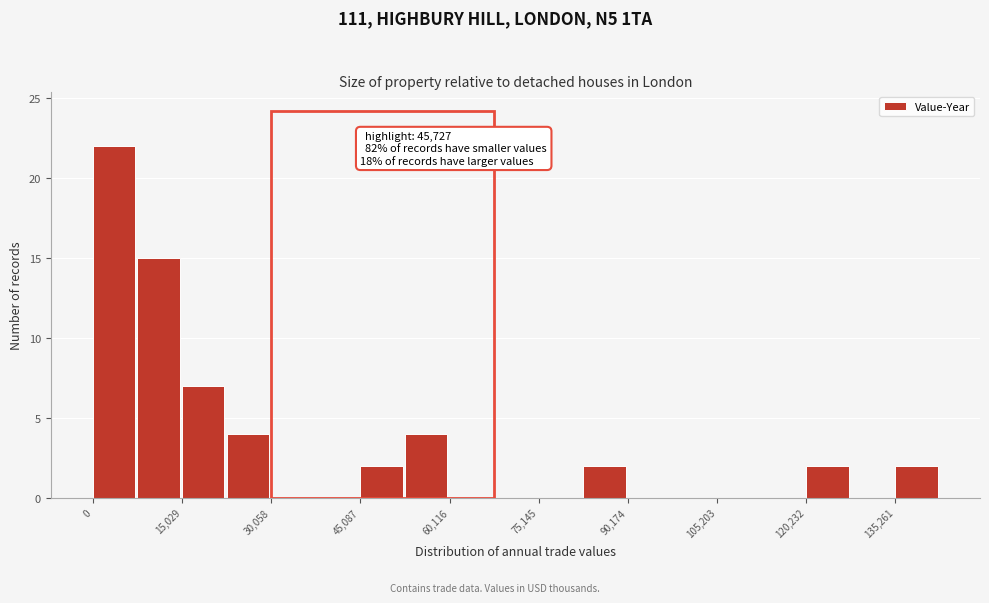

Around what value on the x-axis is the tallest bar? Give the approximate position of its centre, as read against the axis.

4000